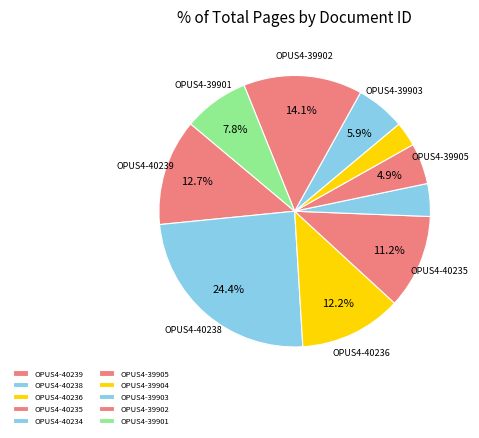

What is the ratio of the value at OPUS4-40239 to the value at OPUS4-39905?

2.6